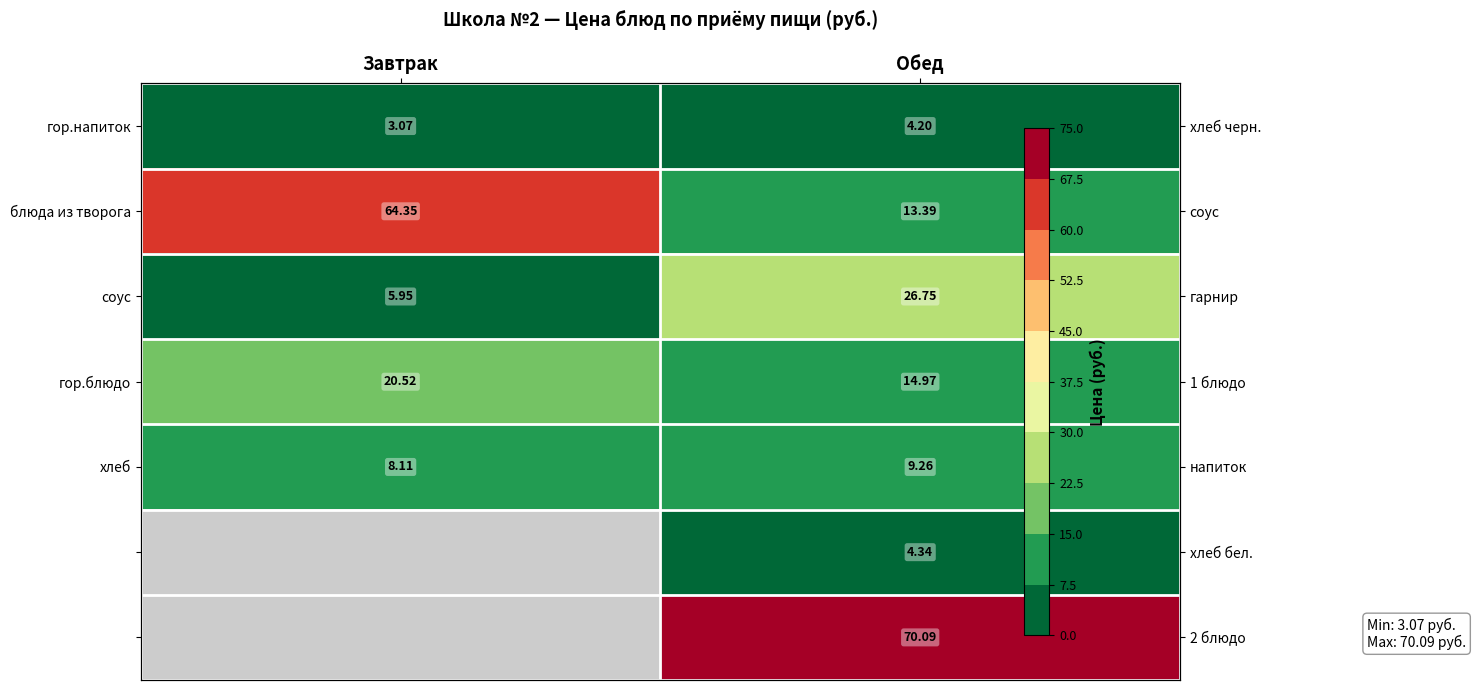

Which category has the lowest value in the хлеб series?

Завтрак